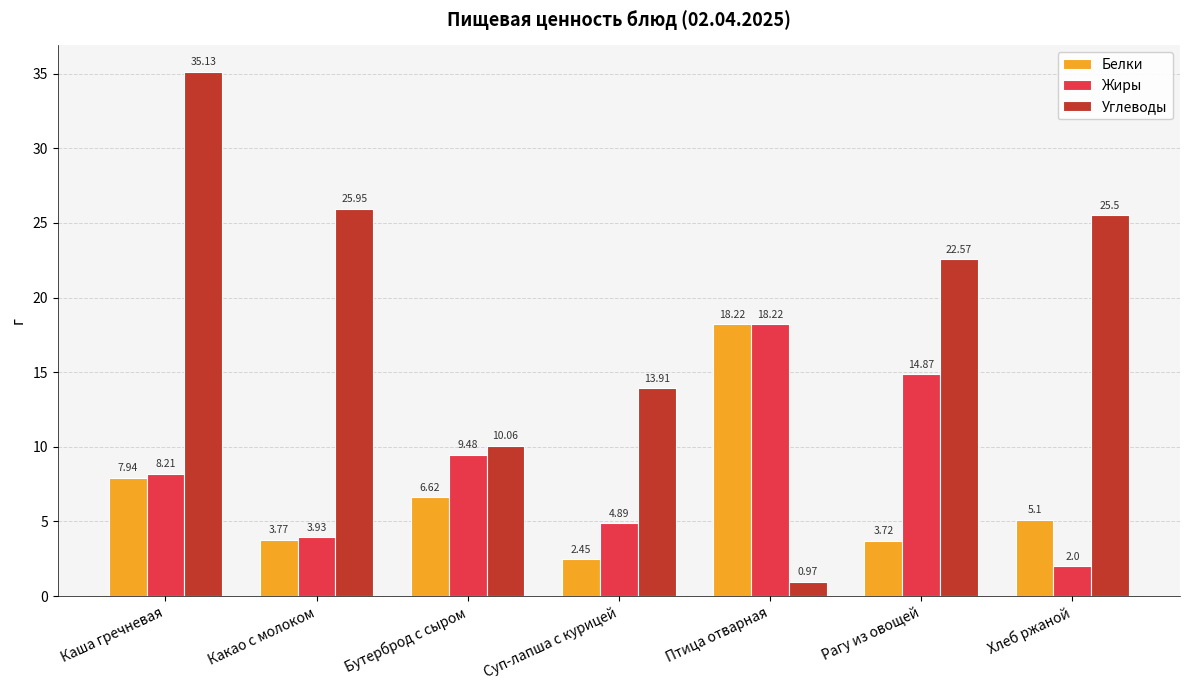

What is the sum of the Углеводы values at Каша гречневая and Птица отварная?

36.1